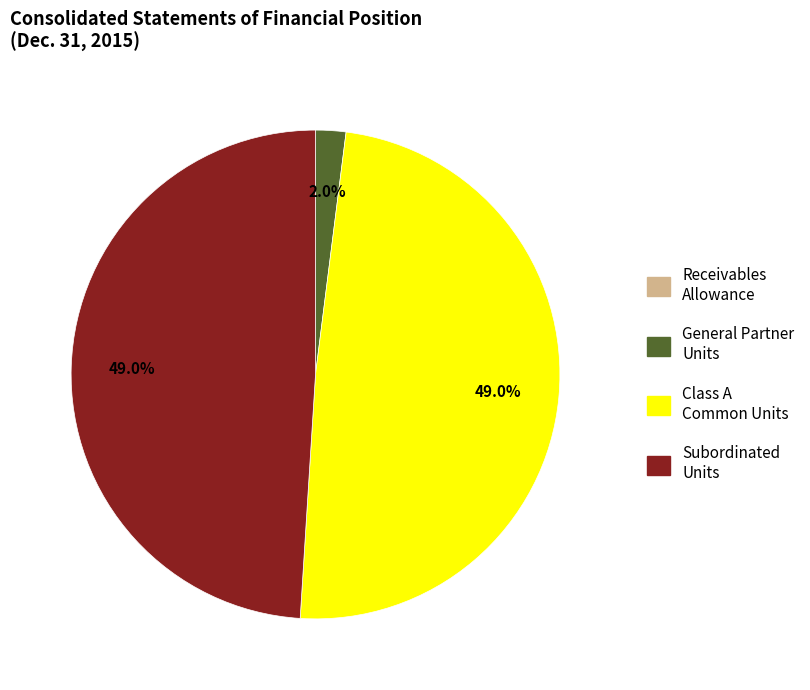

Is there a majority slice in this chart?

No